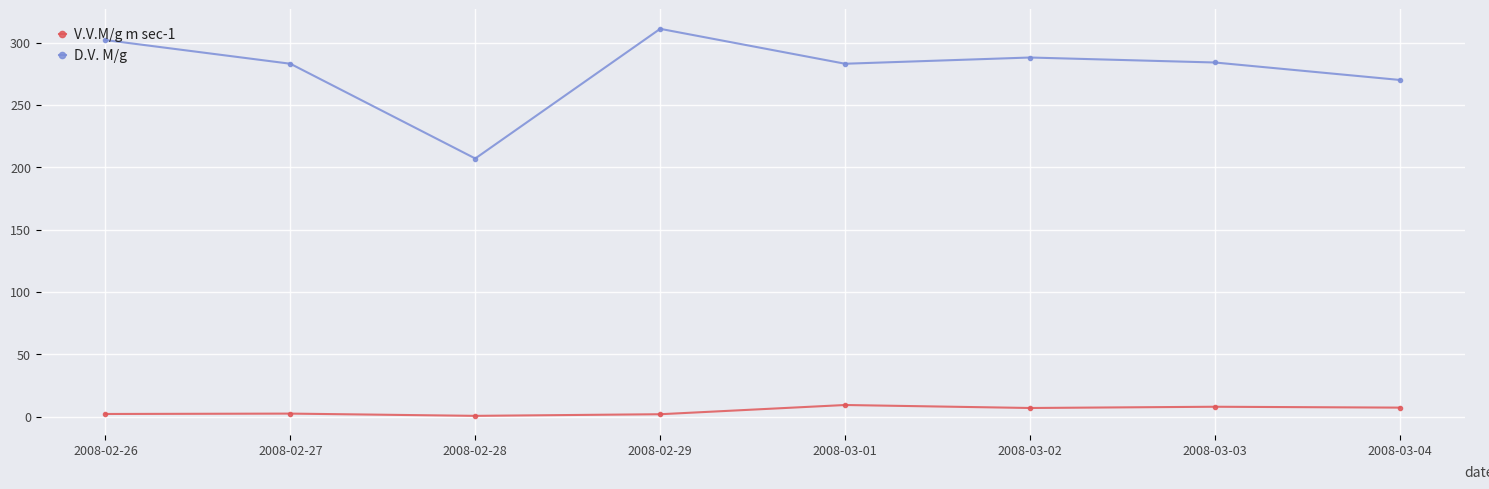

In D.V. M/g, how many points are higher than both neighbors (excluding endpoints)?

2